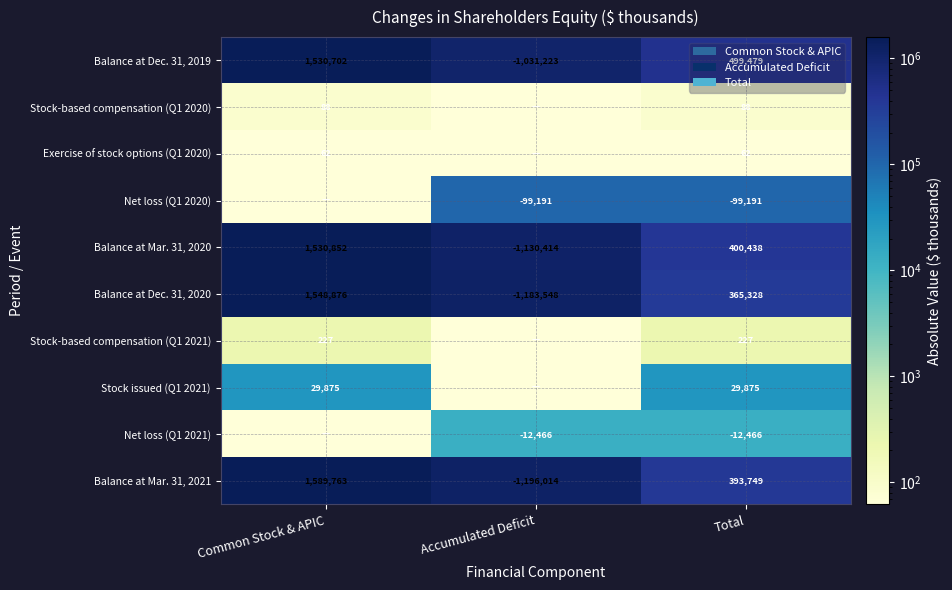

What is the minimum value for Balance at Dec. 31, 2019?

-1031223